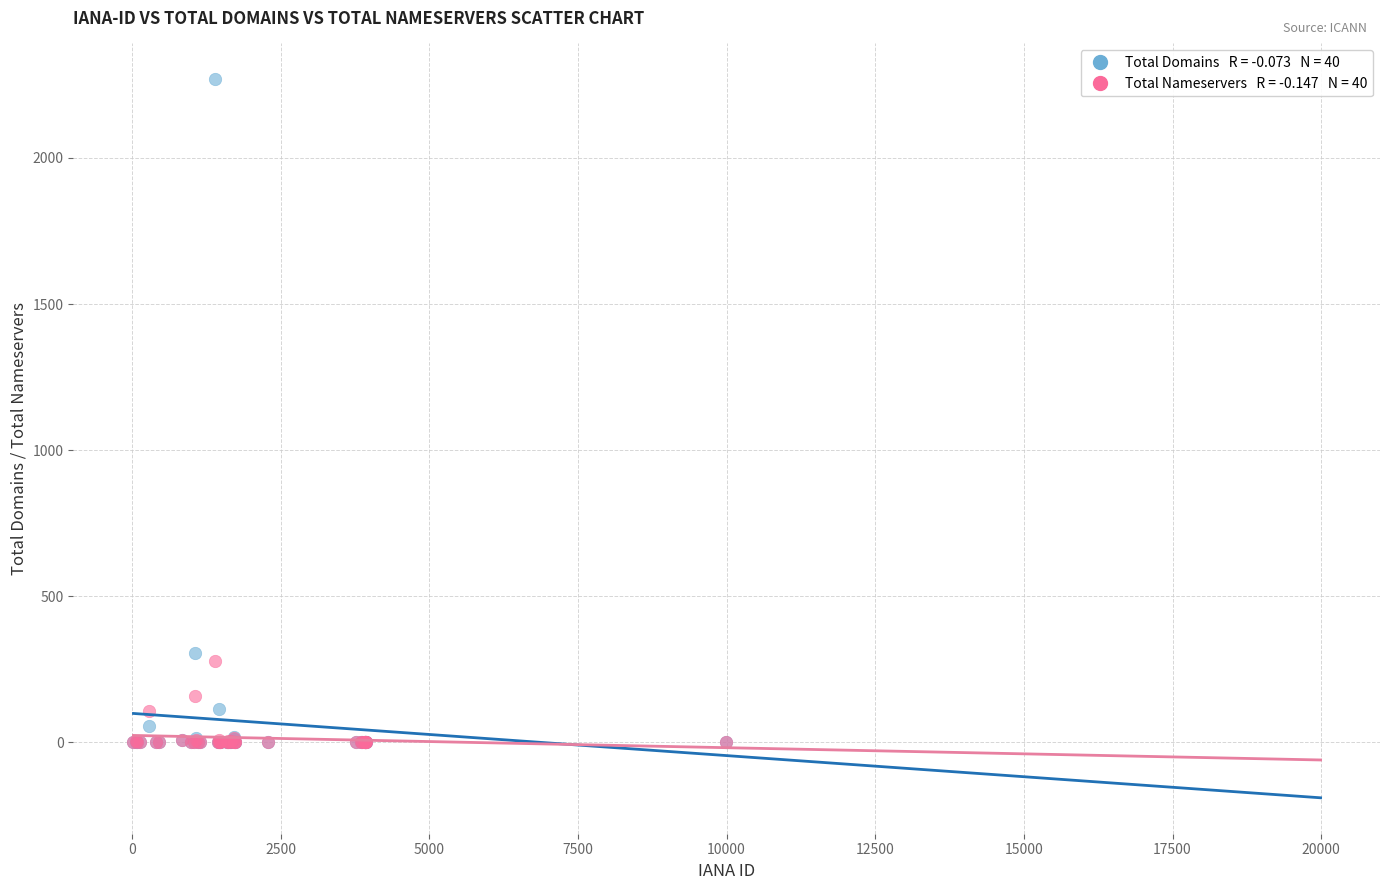

Across all series, what Y value is closest to 1134?

306